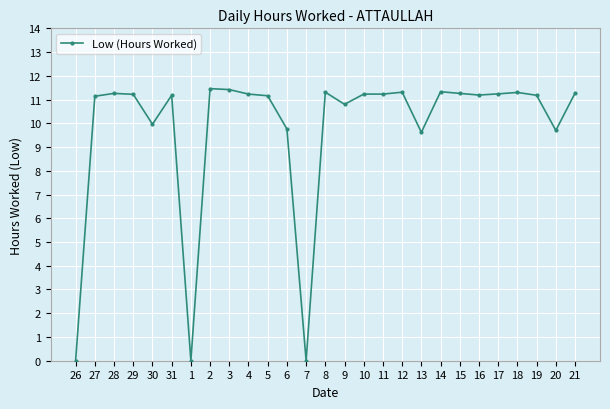

What position from the left is 13?

19